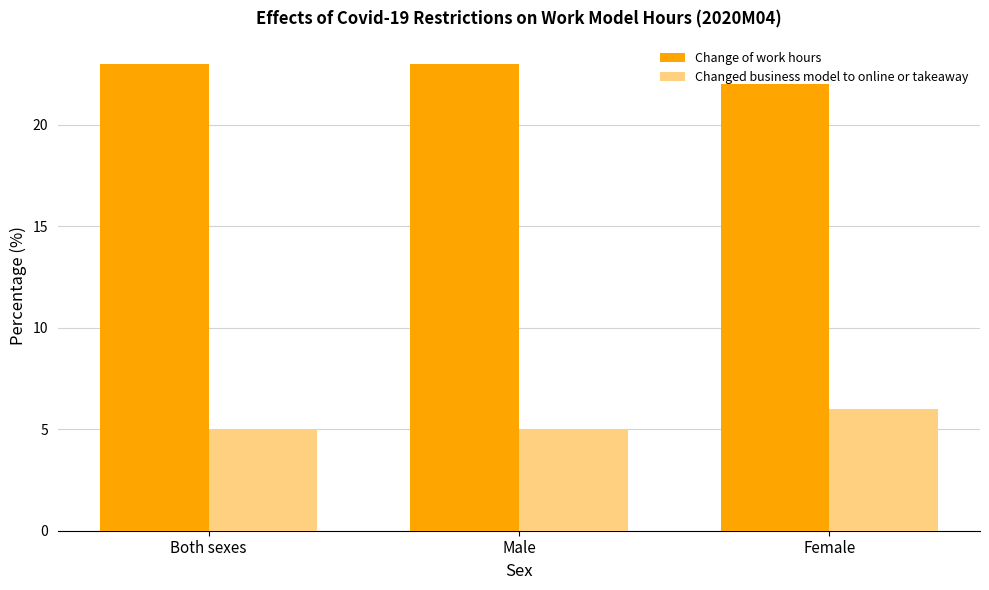

What is the difference between the highest and lowest values at Female?

16